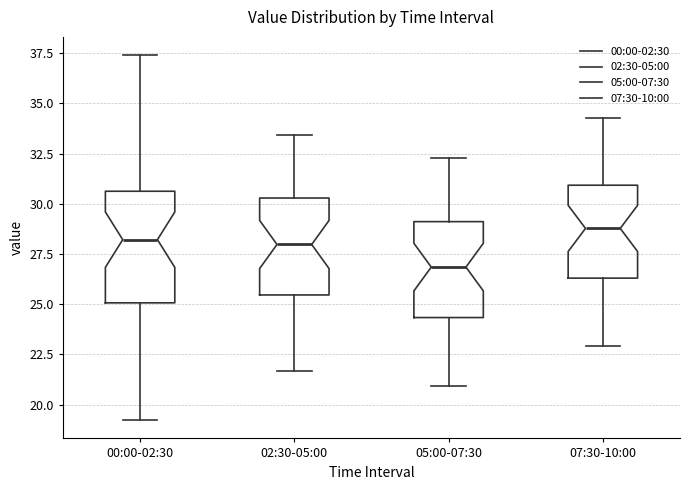

Reading left to right, transcribe this box plot: for each box, give where its median line is, the range the box spans, and where its two whiskers end, as read against the y-axis. The values are not printed on the chart, so give them approximately, as read against the axis.

00:00-02:30: median 28.0, box 25.0 to 30.5, whiskers 19.0 to 37.5
02:30-05:00: median 28.0, box 25.5 to 30.5, whiskers 21.5 to 33.5
05:00-07:30: median 27.0, box 24.5 to 29.0, whiskers 21.0 to 32.5
07:30-10:00: median 29.0, box 26.5 to 31.0, whiskers 23.0 to 34.5